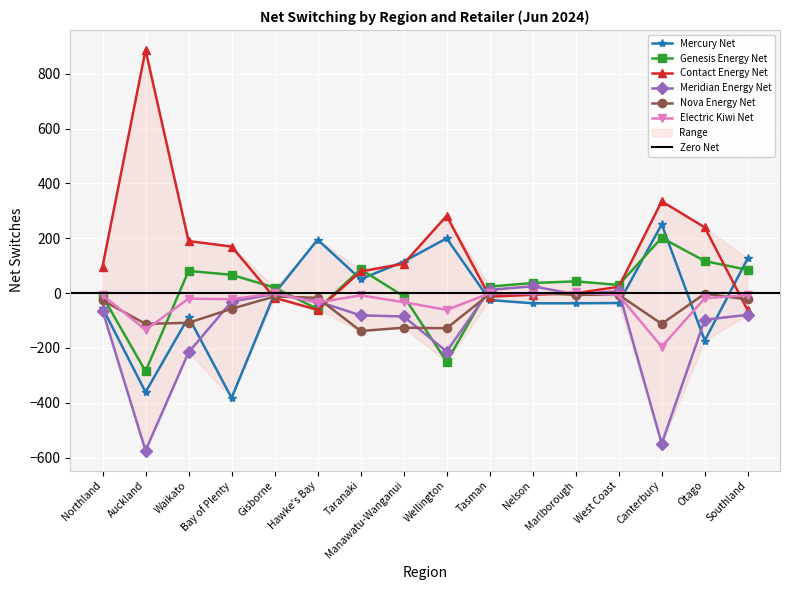

Rank the series at Tasman from highest to lowest value.

Genesis Energy Net, Meridian Energy Net, Electric Kiwi Net, Nova Energy Net, Contact Energy Net, Mercury Net